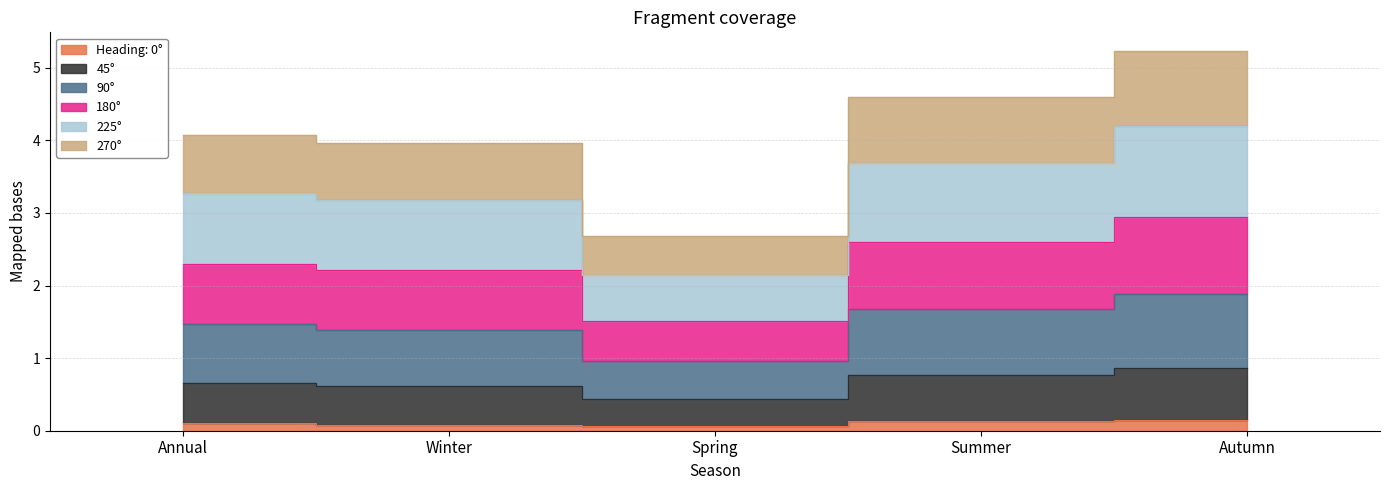

Rank the categories by 225° value from highest to lowest.

Autumn, Summer, Annual, Winter, Spring